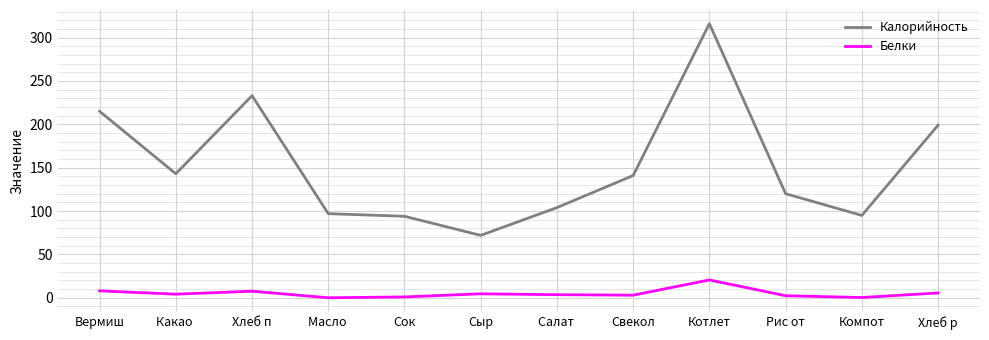

Rank the series by their average value, from highest to lowest.

Калорийность, Белки